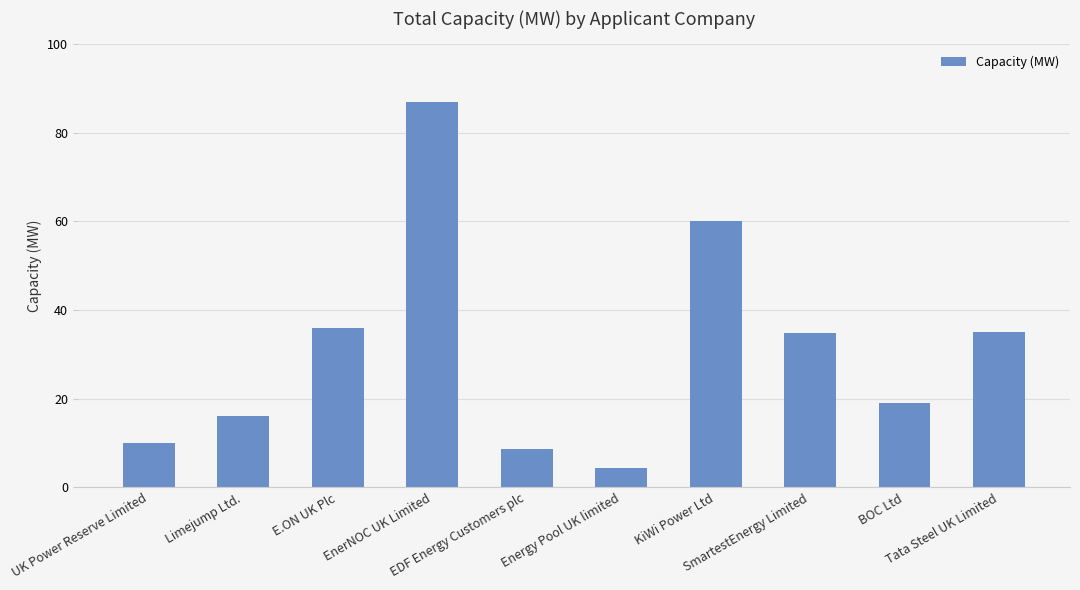

What is the average value?

31.1